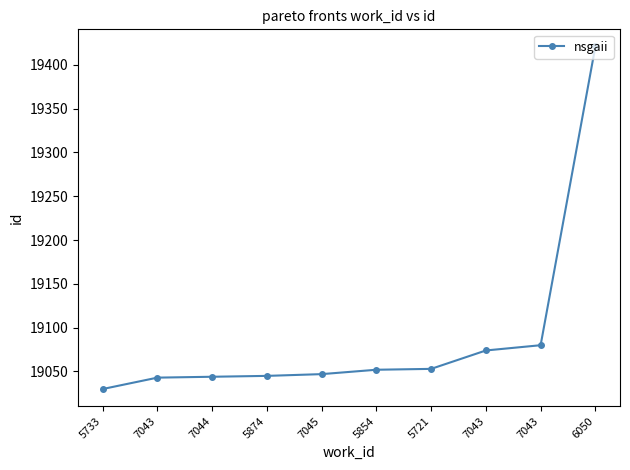

At which category does the chart reach its minimum across all series?

5733